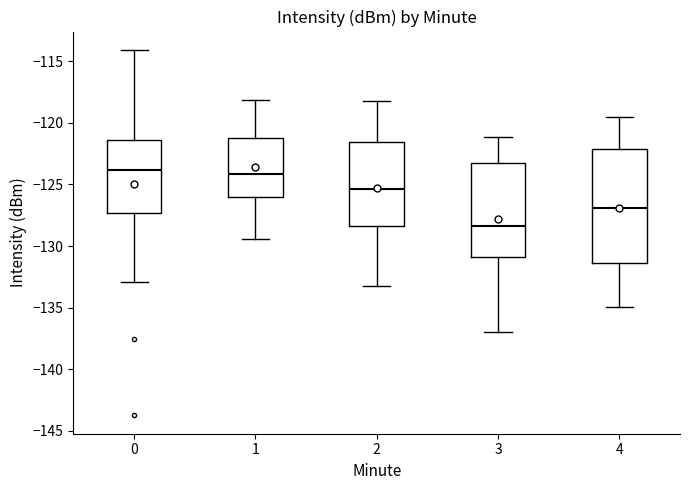

Reading left to right, read every box against the y-axis: the position of its median line, the range the box covers, and the ends of its whiskers. The values are not printed on the chart, so give them approximately, as read against the axis.

0: median -124.0, box -127.5 to -121.5, whiskers -133.0 to -114.0
1: median -124.0, box -126.0 to -121.0, whiskers -129.5 to -118.0
2: median -125.5, box -128.5 to -121.5, whiskers -133.0 to -118.0
3: median -128.5, box -131.0 to -123.0, whiskers -137.0 to -121.0
4: median -127.0, box -131.5 to -122.0, whiskers -135.0 to -119.5